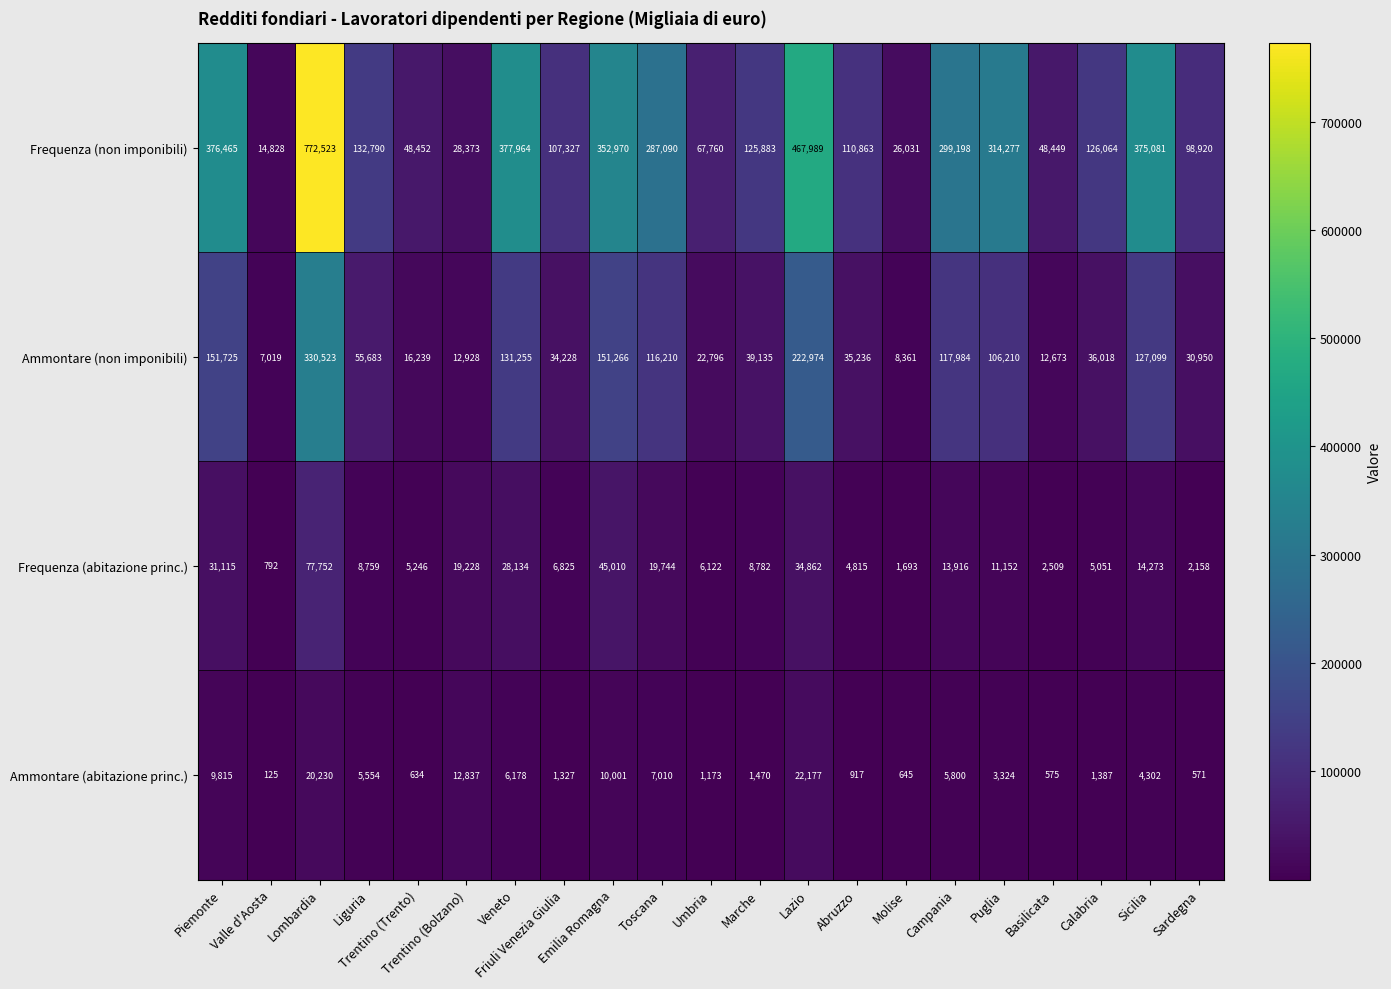

Rank the series by their maximum value, from lowest to highest.

Ammontare (abitazione princ.), Frequenza (abitazione princ.), Ammontare (non imponibili), Frequenza (non imponibili)